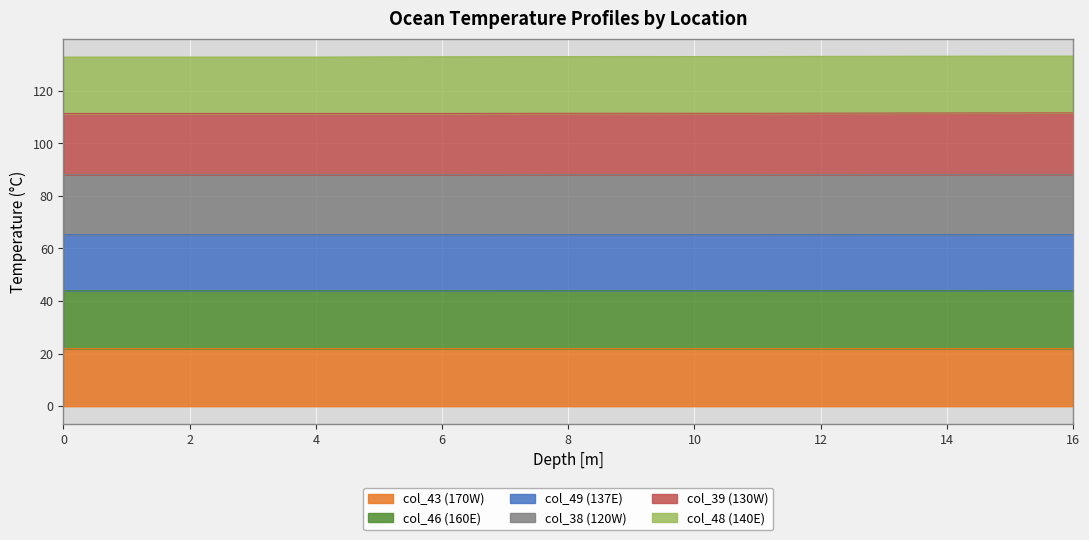

True or false: col_39 (130W) and col_46 (160E) intersect in this chart.

False